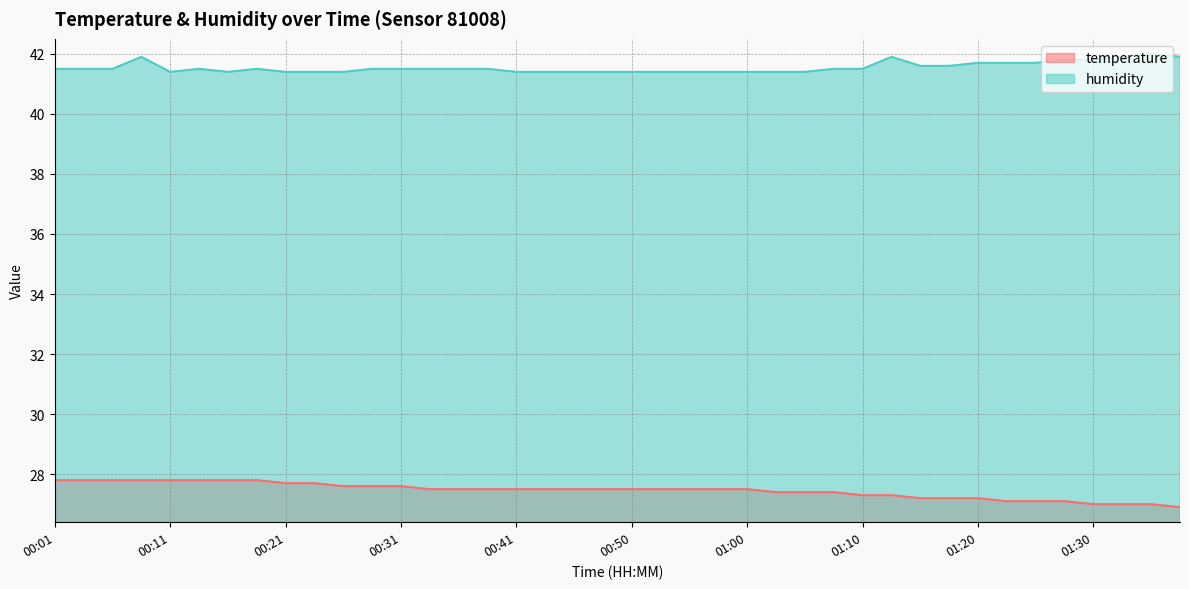

What is the greatest value displayed?

42.0